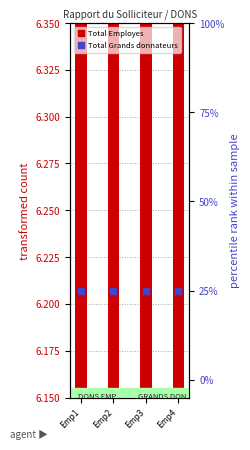

Which series has the largest total across all categories?

Total Grands donnateurs